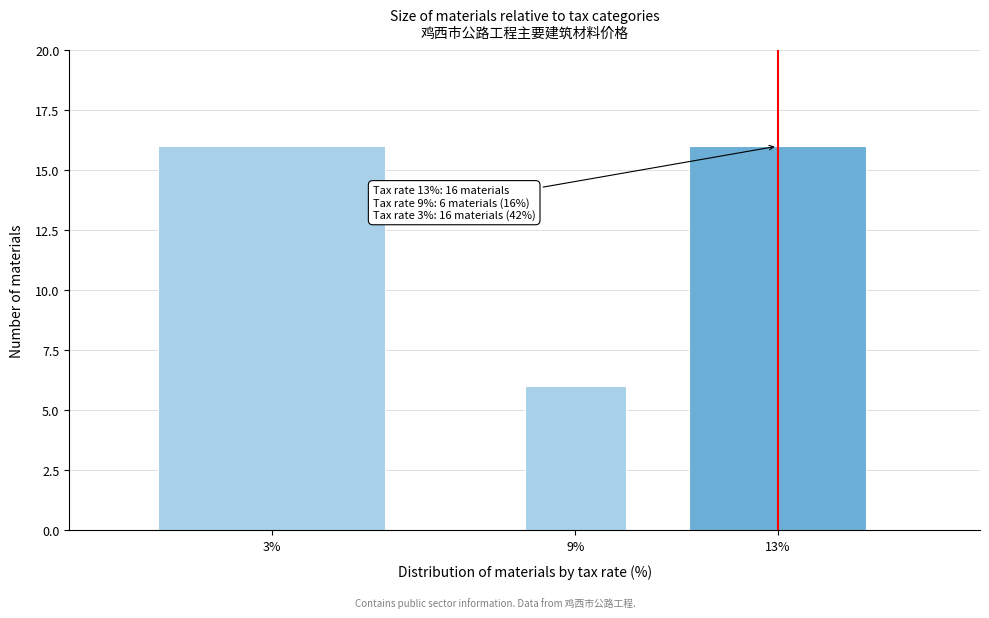

Reading right to left, list all the values displayed in this chart.

16	6	16